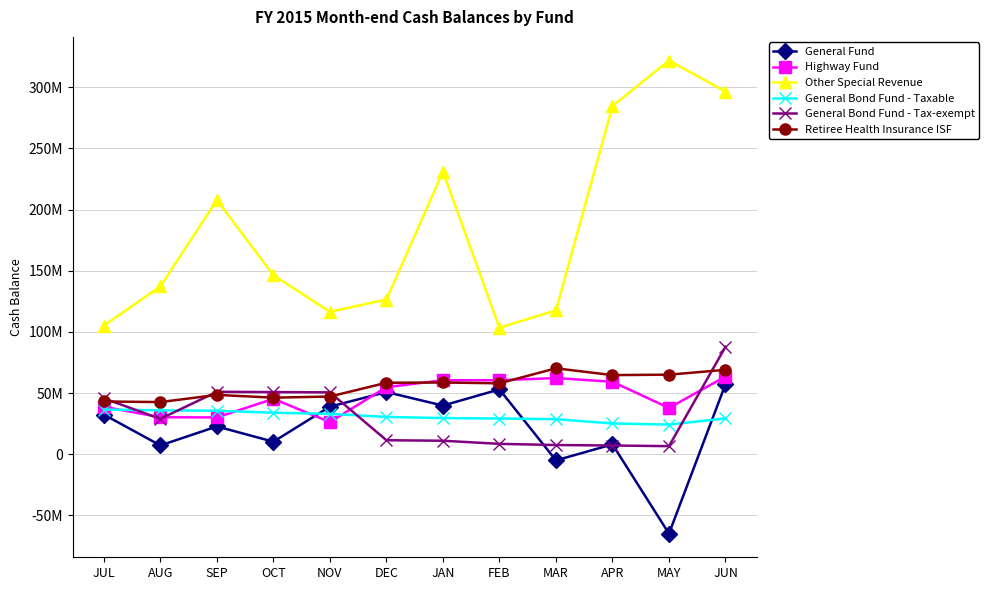

Does the chart display data point markers on the line(s)?

Yes